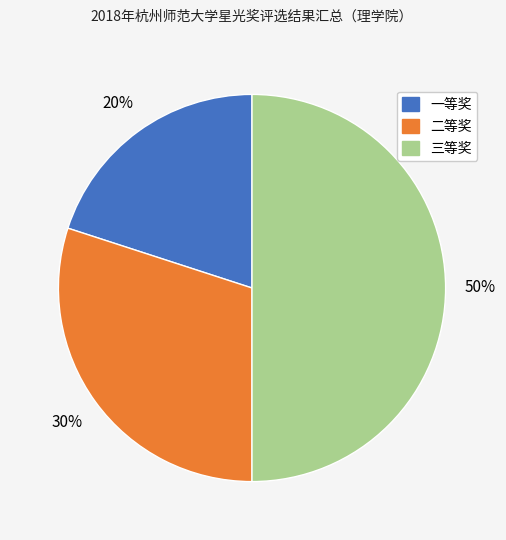

Count the number of slices in the pie.

3